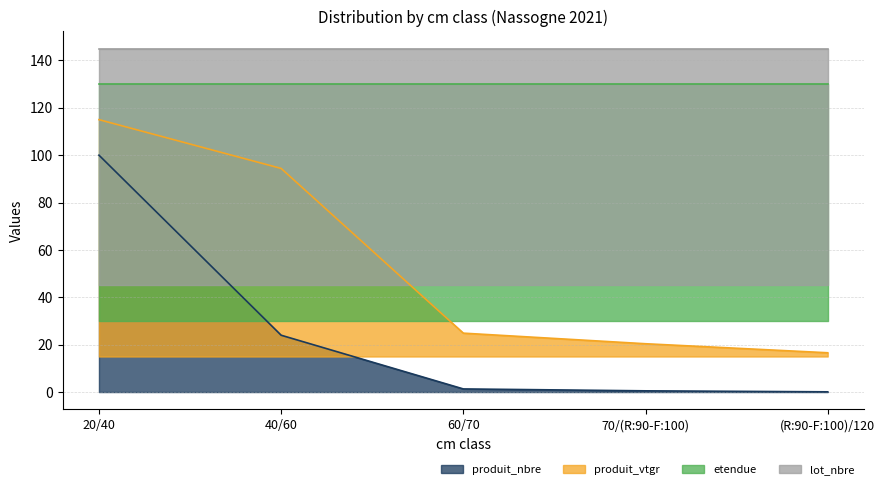

List the labels in order of produit_vtgr value, largest first.

20/40, 40/60, 60/70, 70/(R:90-F:100), (R:90-F:100)/120